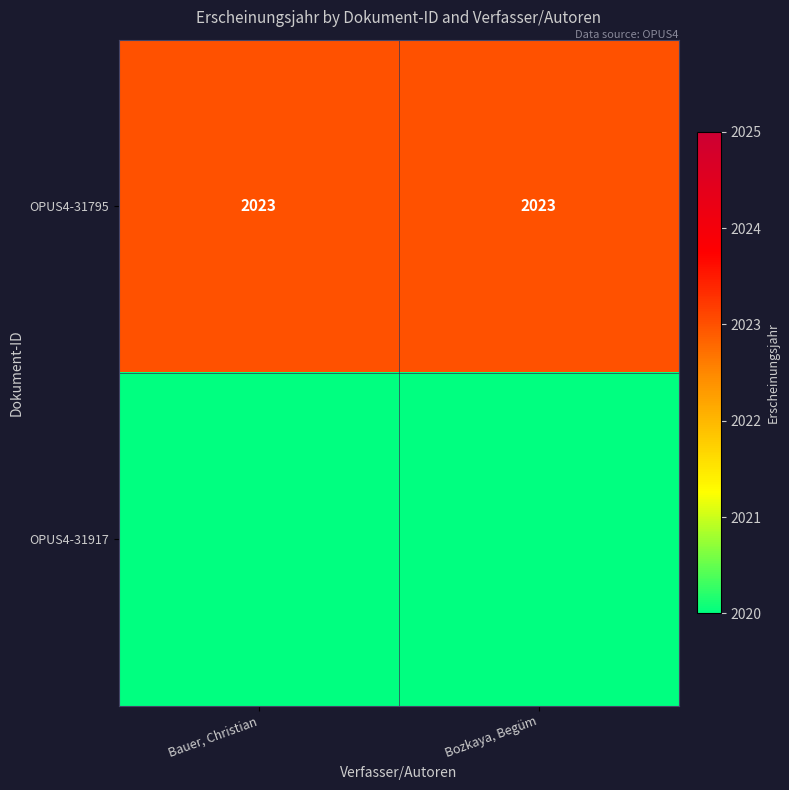

What is the approximate value of OPUS4-31795 at Bozkaya, Begüm?

2023